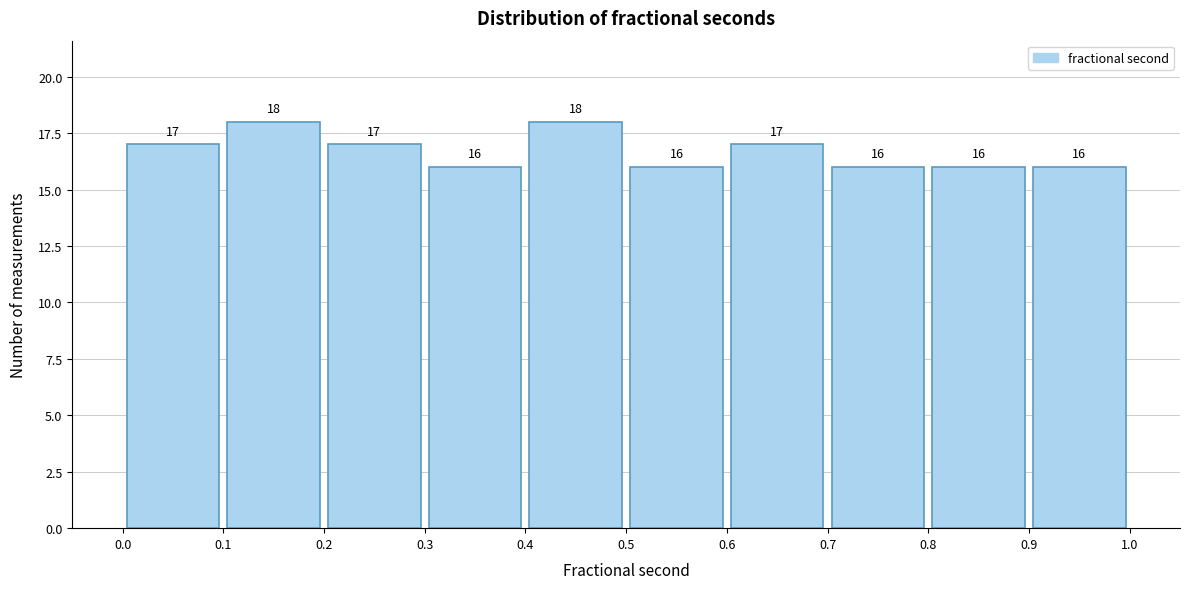

Reading left to right, list every bar in this chart as the range it spans on the x-axis followed by its height.

0.0 to 0.1: 17
0.1 to 0.2: 18
0.2 to 0.3: 17
0.3 to 0.4: 16
0.4 to 0.5: 18
0.5 to 0.6: 16
0.6 to 0.7: 17
0.7 to 0.8: 16
0.8 to 0.9: 16
0.9 to 1.0: 16